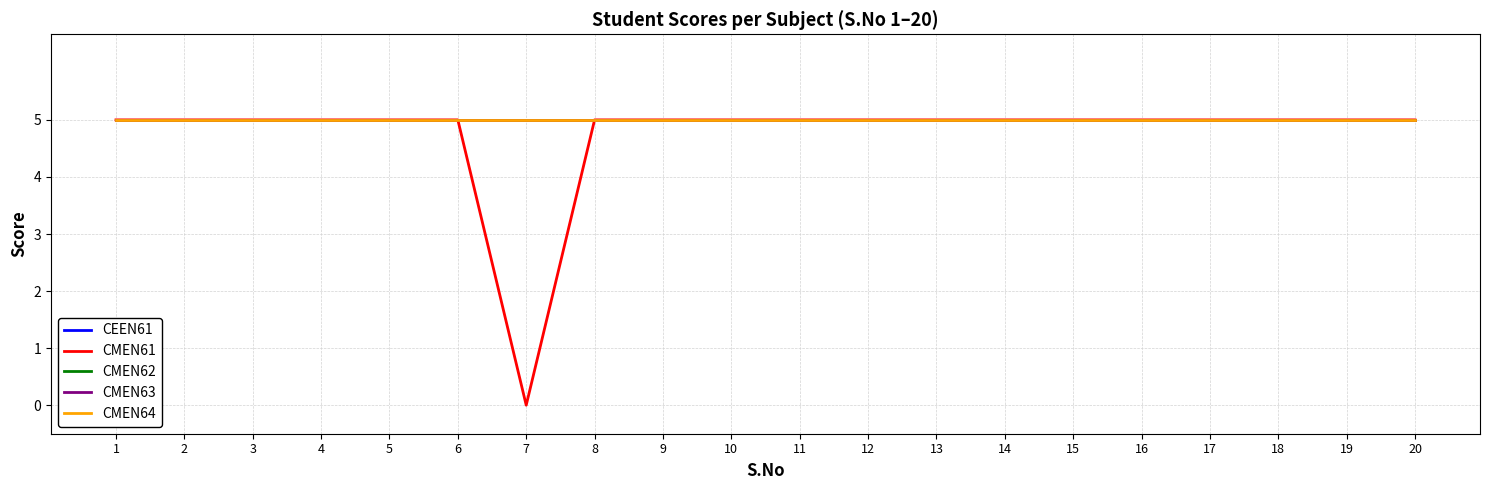

Is this an area chart (filled region under the line)?

No